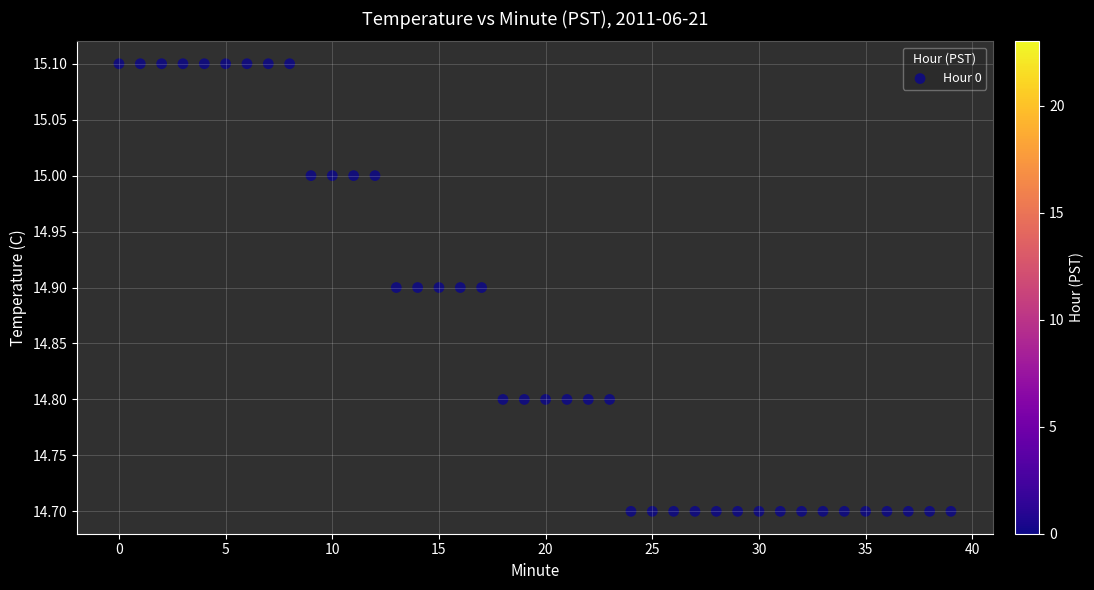

What is the range of Y values (max minus min)?

0.4